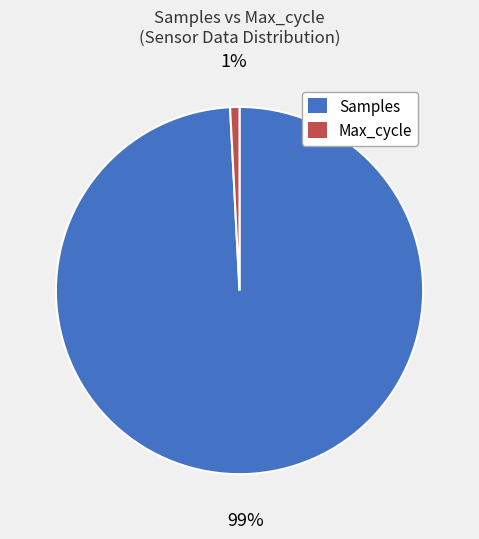

Is there any slice that represents more than half of the pie?

Yes